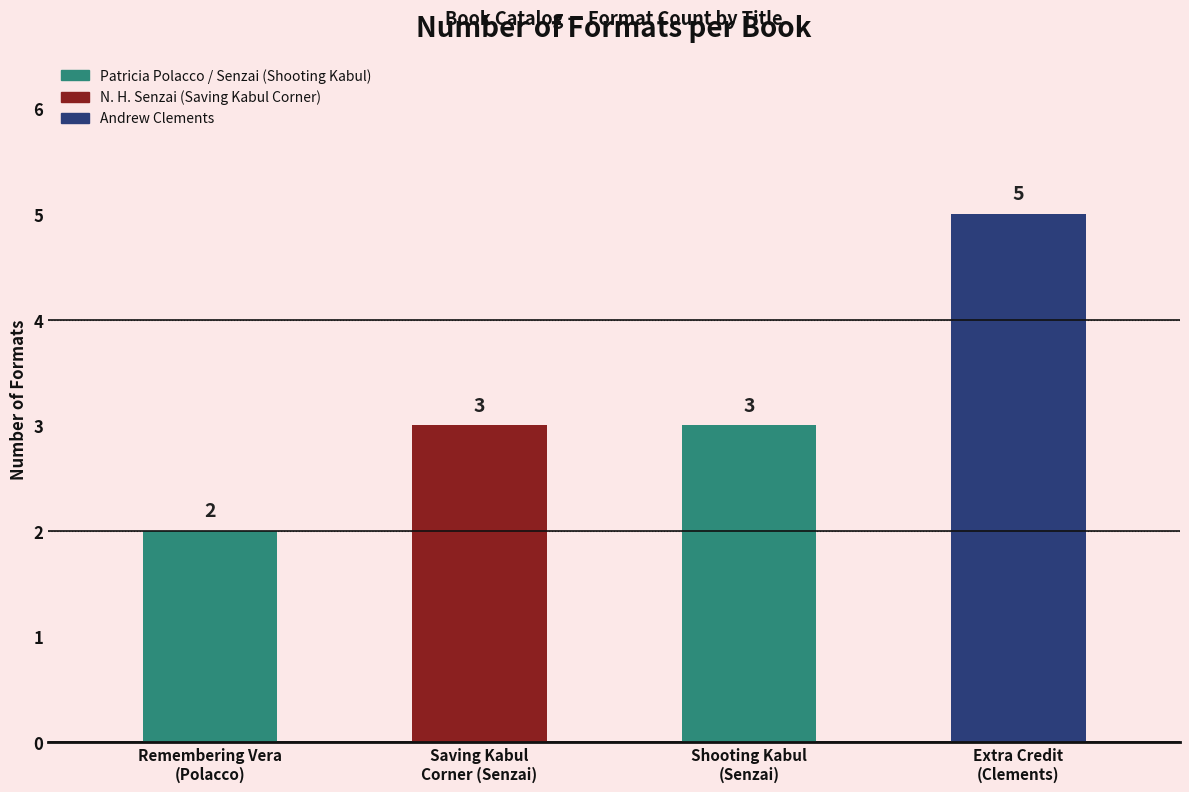

What is the difference between the maximum and second lowest values?

2